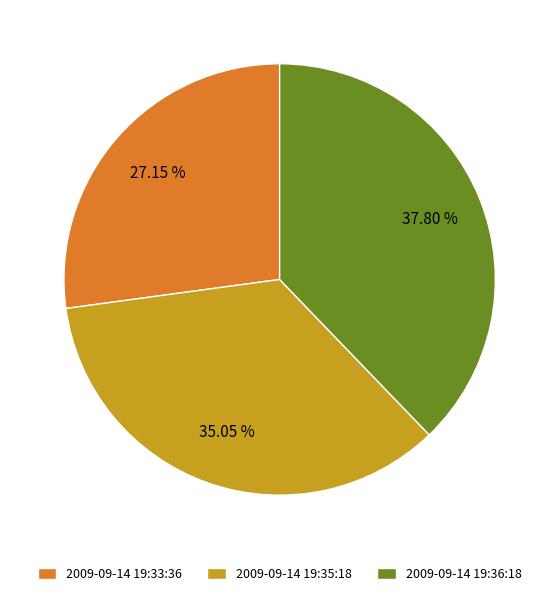

Which has a higher value, 2009-09-14 19:33:36 or 2009-09-14 19:36:18?

2009-09-14 19:36:18